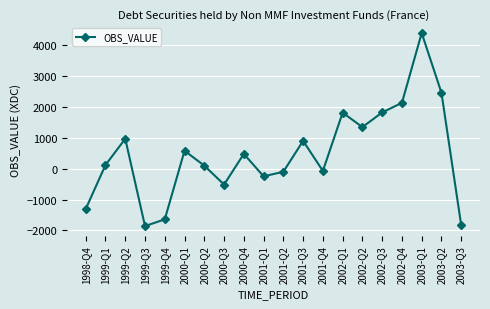

Which category has the highest value across all series?

2003-Q1